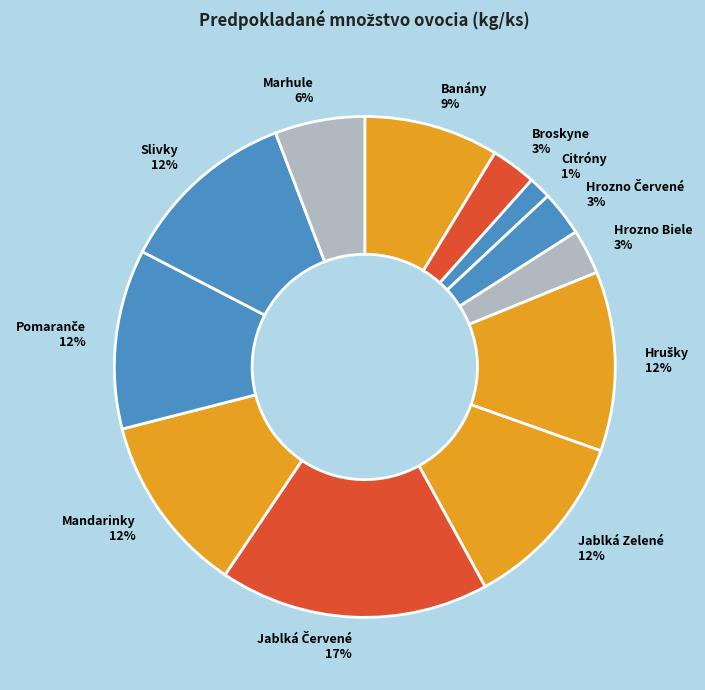

Which slice is the smallest?

Citróny